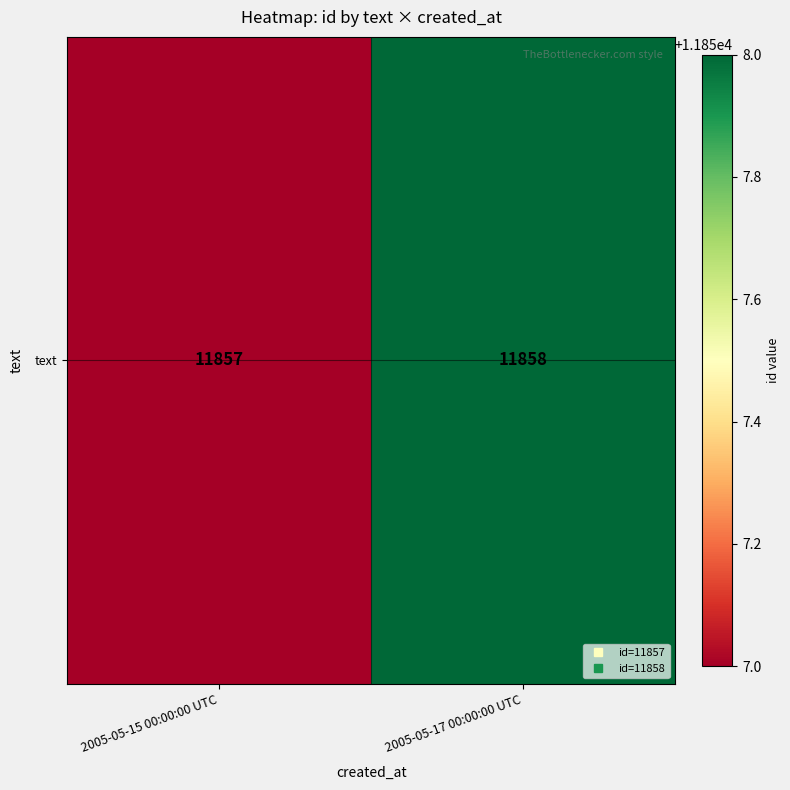

At which category does the chart reach its minimum across all series?

2005-05-15 00:00:00 UTC